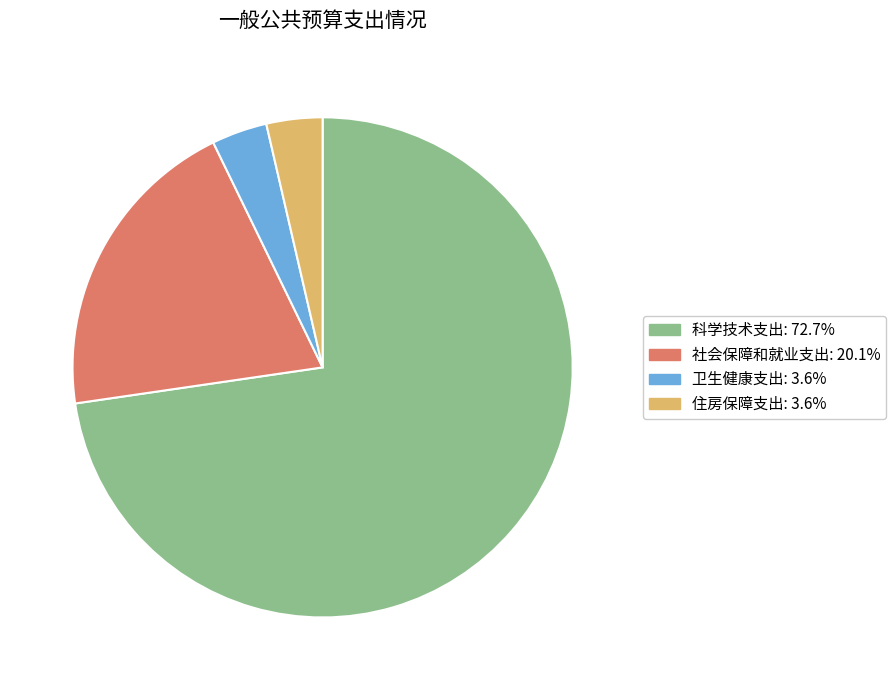

Which category has the biggest portion of the pie?

科学技术支出